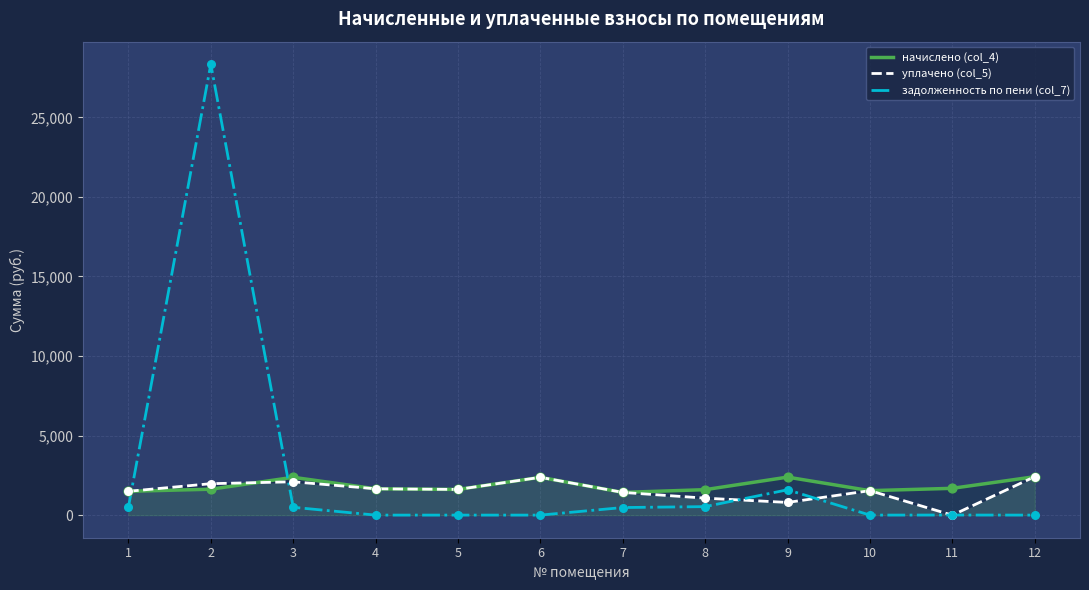

At how many categories does at least one series exceed 18677?

1